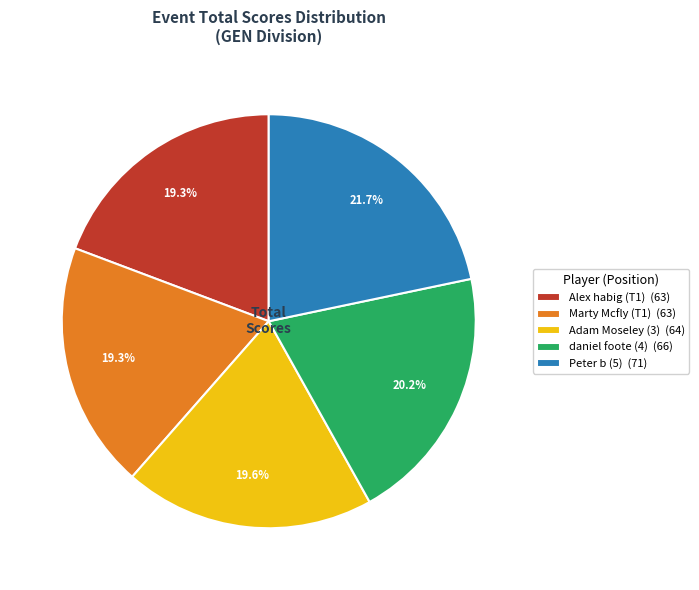

Does any single category account for the majority?

No